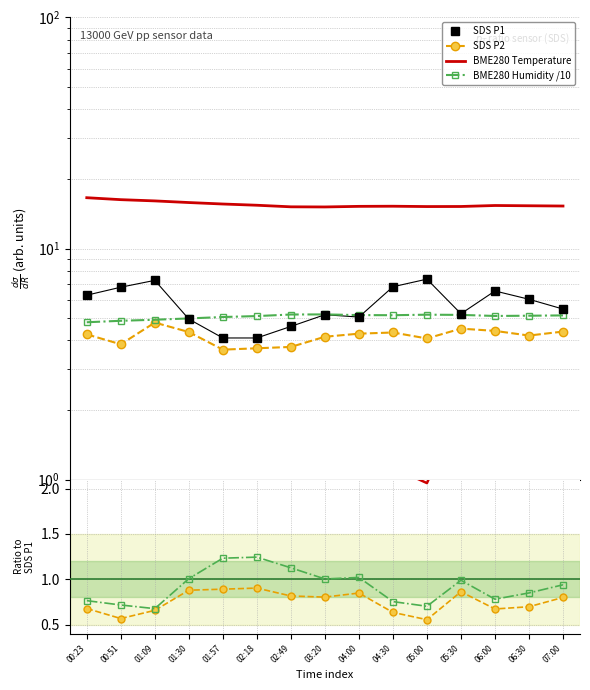

What is the value of the BME280 Temperature point at the 10th from the left?

15.2